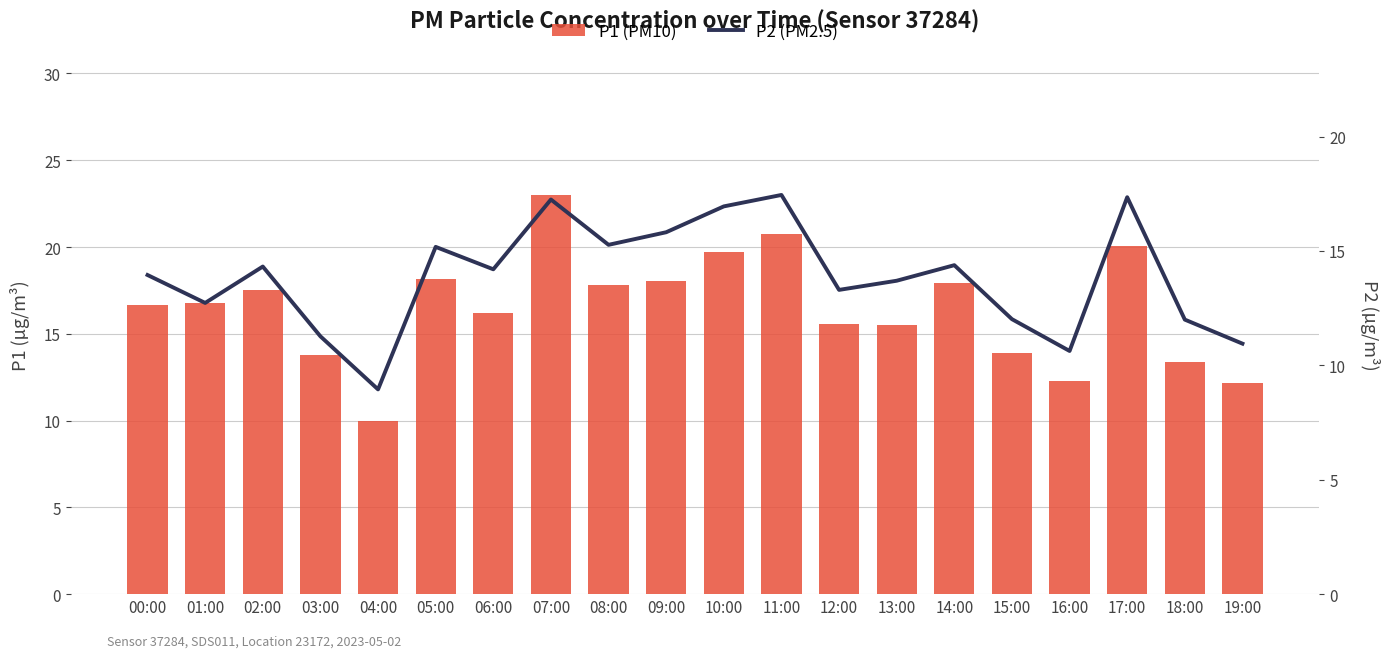

What is the sum of the P2 (PM2.5) values at 12:00 and 04:00?

22.2